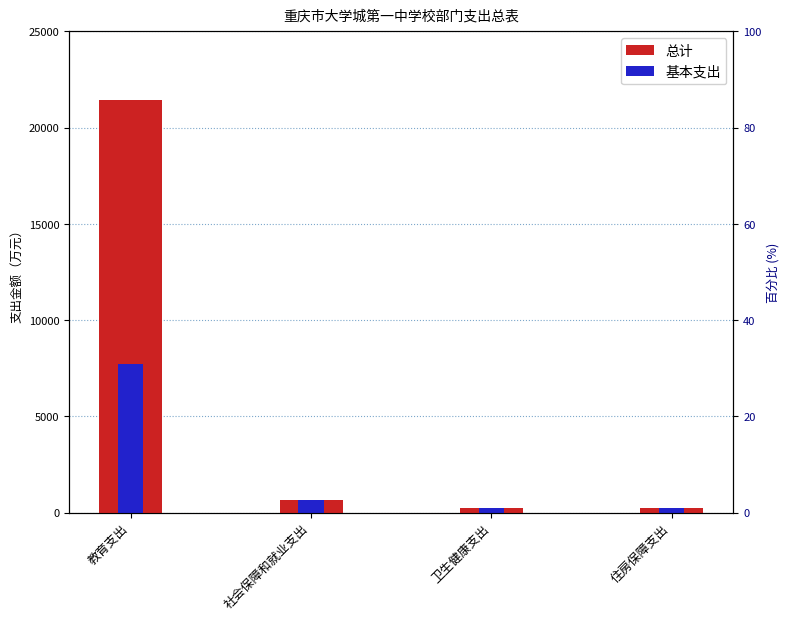

How many bars are there in total?

8